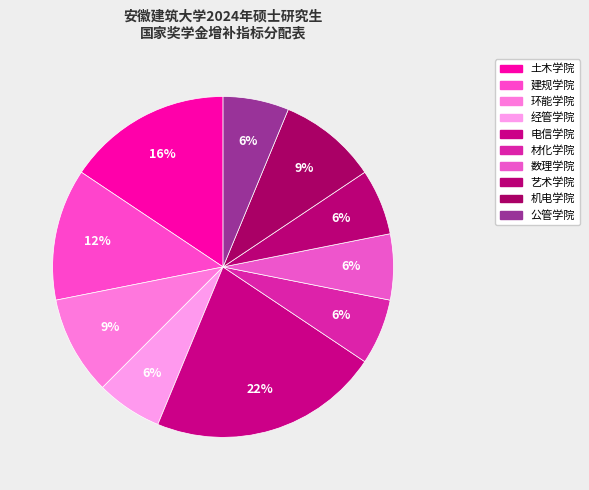

Count the number of slices in the pie.

10